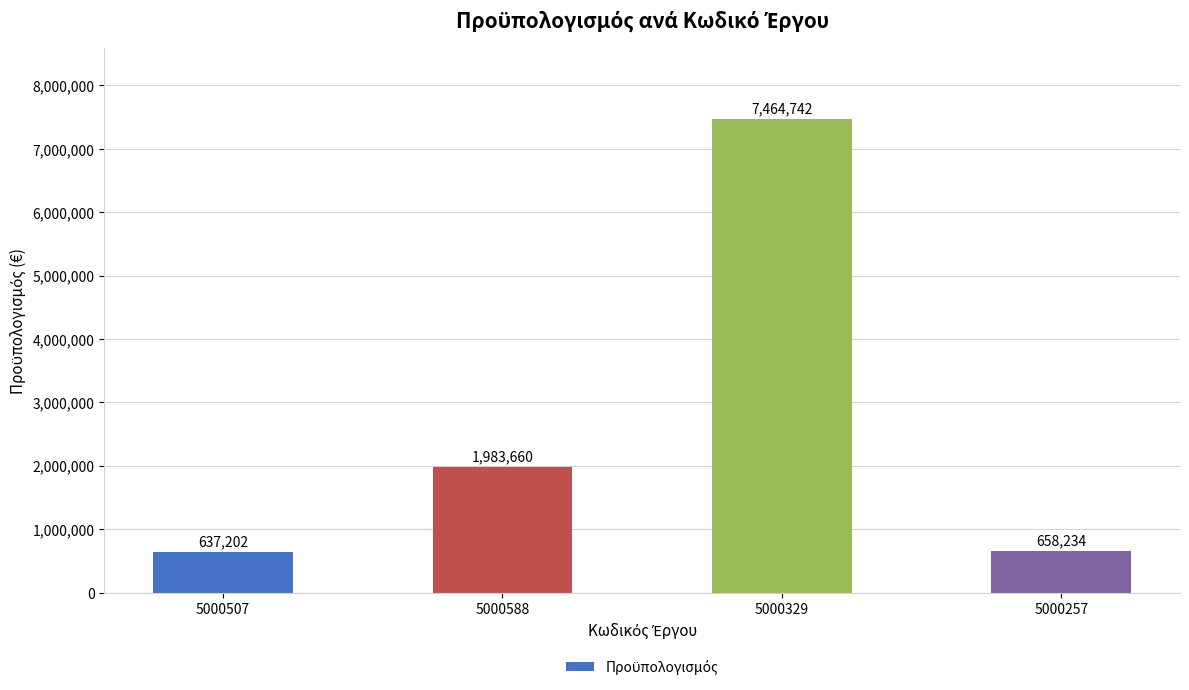

True or false: the data shows 2965149.6 at 5000588.

False